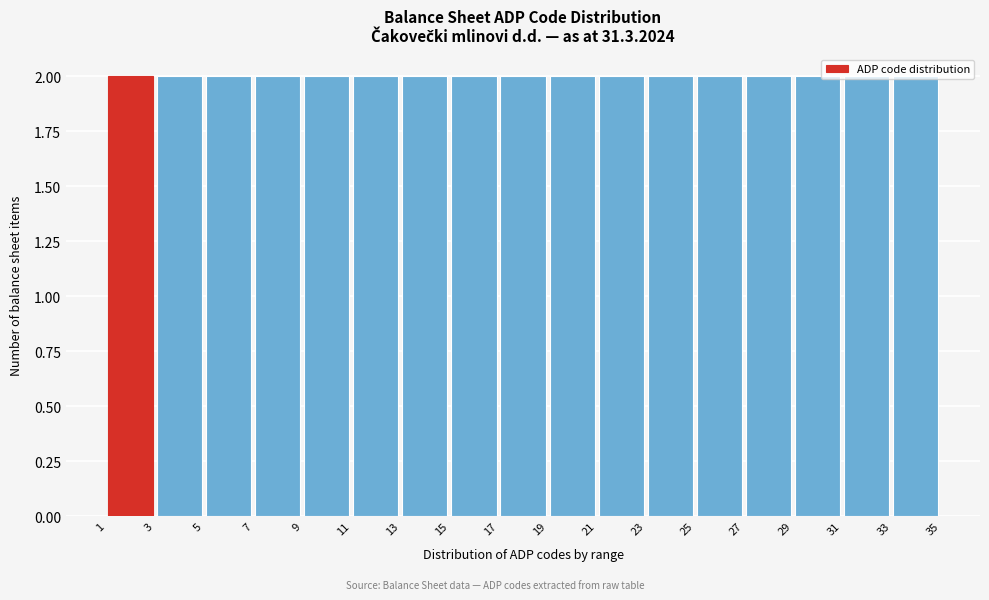

Reading left to right, list every bar in this chart as the range it spans on the x-axis followed by its height. The values are not printed on the chart, so give them approximately, as read against the axis.

1 to 3: 2
3 to 5: 2
5 to 7: 2
7 to 9: 2
9 to 11: 2
11 to 13: 2
13 to 15: 2
15 to 17: 2
17 to 19: 2
19 to 21: 2
21 to 23: 2
23 to 25: 2
25 to 27: 2
27 to 29: 2
29 to 31: 2
31 to 33: 2
33 to 35: 2